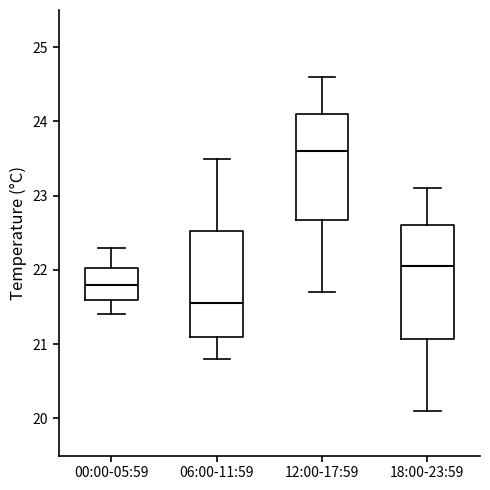

Which box's median line is the lowest?

06:00-11:59